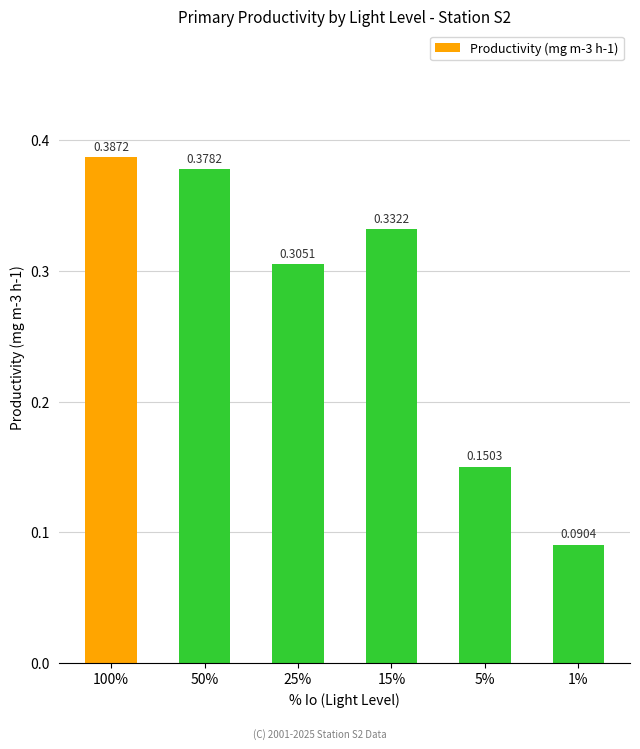

What is the sum of all values?

1.6